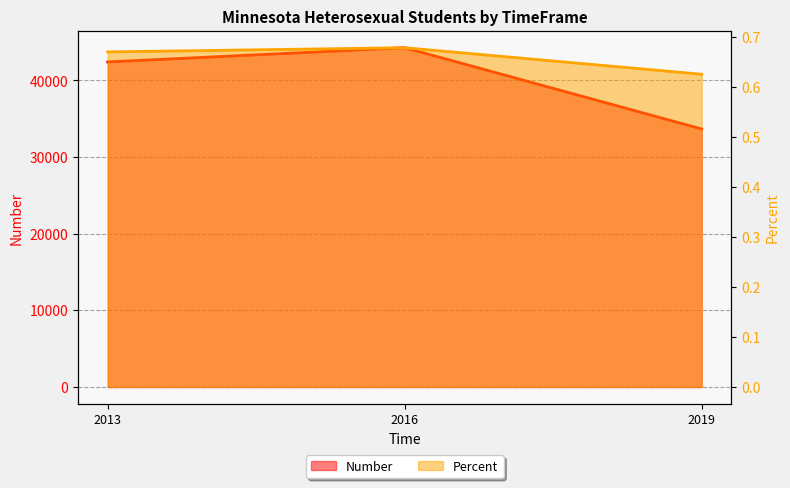

Reading left to right, extract all data points from this chart.

Number: 2013=42413.0	2016=44269.0	2019=33667.0
Percent: 2013=0.7	2016=0.7	2019=0.6